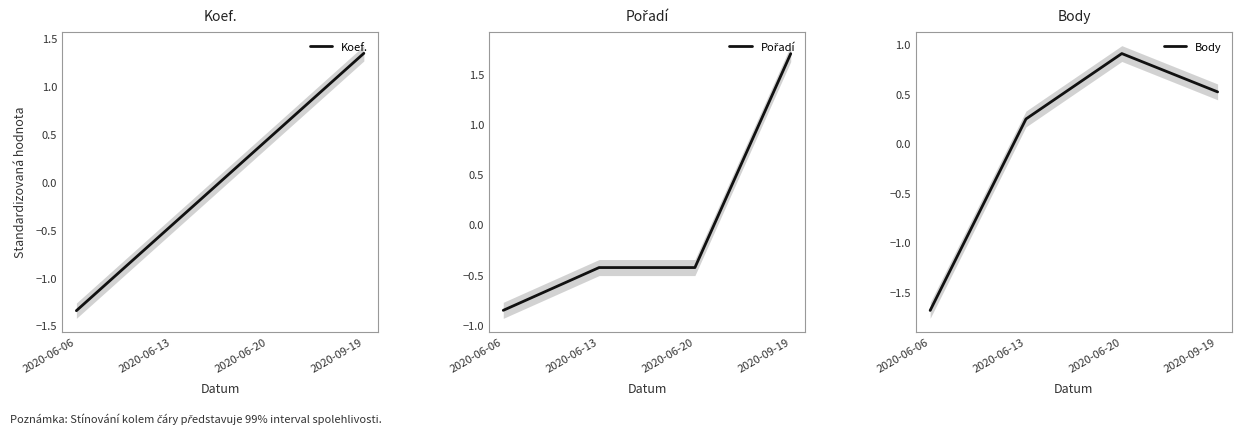

The value of Pořadí at 2020-09-19 is 2.7. True or false?

False